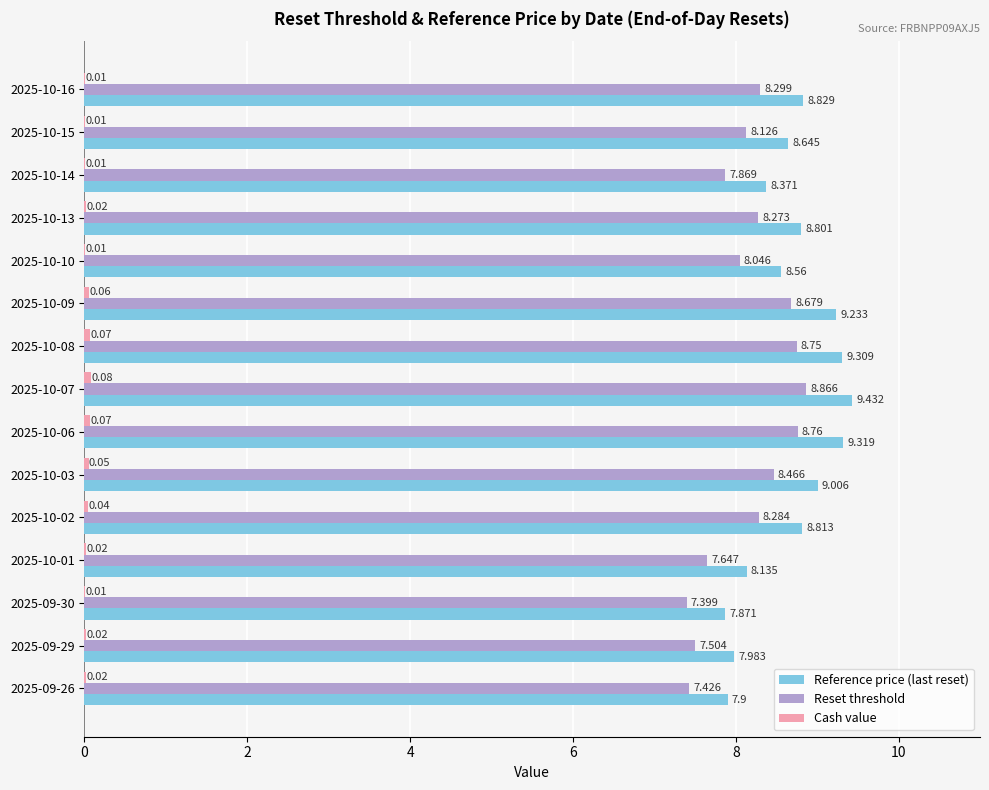

Between 2025-10-13 and 2025-09-30, which series saw the biggest shift?

Reference price (last reset)